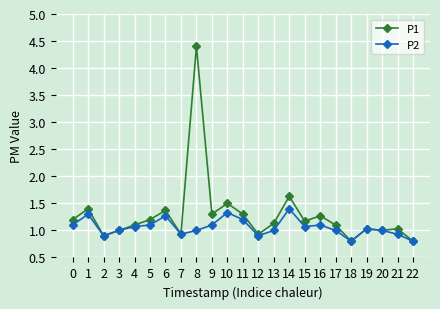

Reading left to right, list all the values displayed in this chart.

P1: 0=1.2	1=1.4	2=0.9	3=1.0	4=1.1	5=1.2	6=1.4	7=0.9	8=4.4	9=1.3	10=1.5	11=1.3	12=0.9	13=1.1	14=1.6	15=1.2	16=1.3	17=1.1	18=0.8	19=1.0	20=1.0	21=1.0	22=0.8
P2: 0=1.1	1=1.3	2=0.9	3=1.0	4=1.1	5=1.1	6=1.3	7=0.9	8=1.0	9=1.1	10=1.3	11=1.2	12=0.9	13=1.0	14=1.4	15=1.1	16=1.1	17=1.0	18=0.8	19=1.0	20=1.0	21=0.9	22=0.8